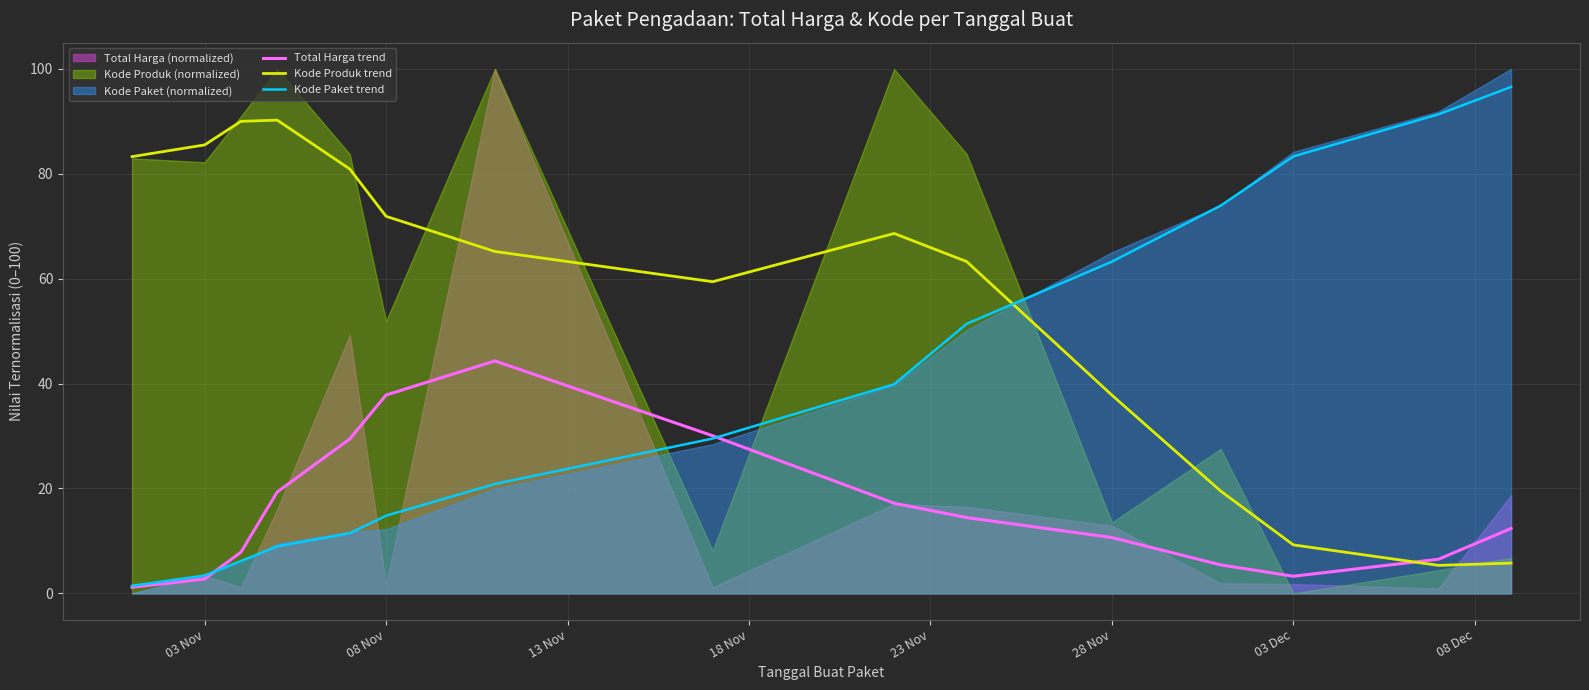

How many intersections are there between Kode Paket trend and Kode Produk trend?

1